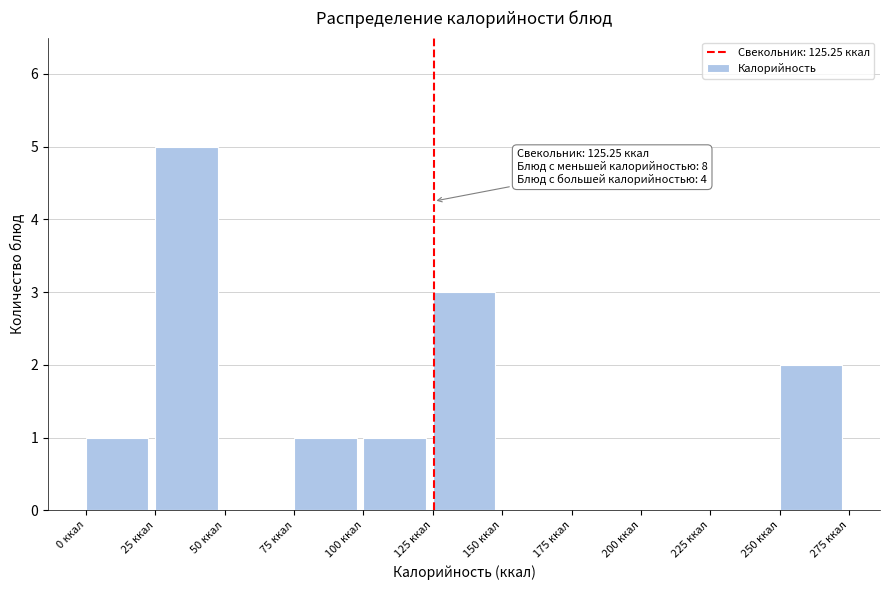

Over which range of the x-axis is the bar tallest?

25 to 50